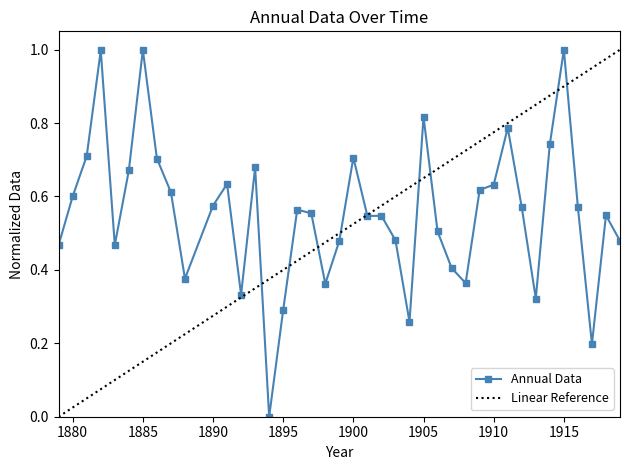

Rank the categories by value from highest to lowest.

1915, 1885, 1882, 1905, 1911, 1914, 1881, 1900, 1886, 1893, 1884, 1891, 1910, 1909, 1887, 1880, 1890, 1916, 1912, 1896, 1897, 1918, 1902, 1901, 1906, 1903, 1899, 1919, 1879, 1883, 1907, 1888, 1908, 1898, 1892, 1913, 1895, 1904, 1917, 1894